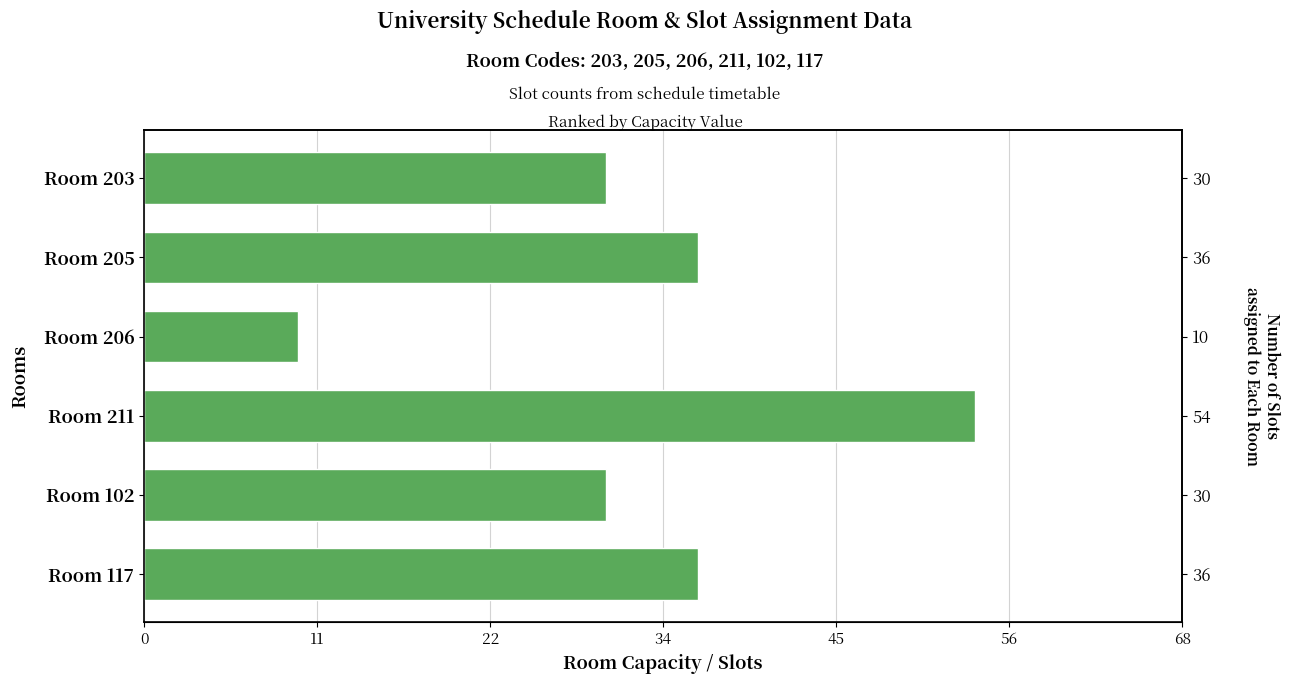

What is the sum of the values at Room 205 and Room 117?

72